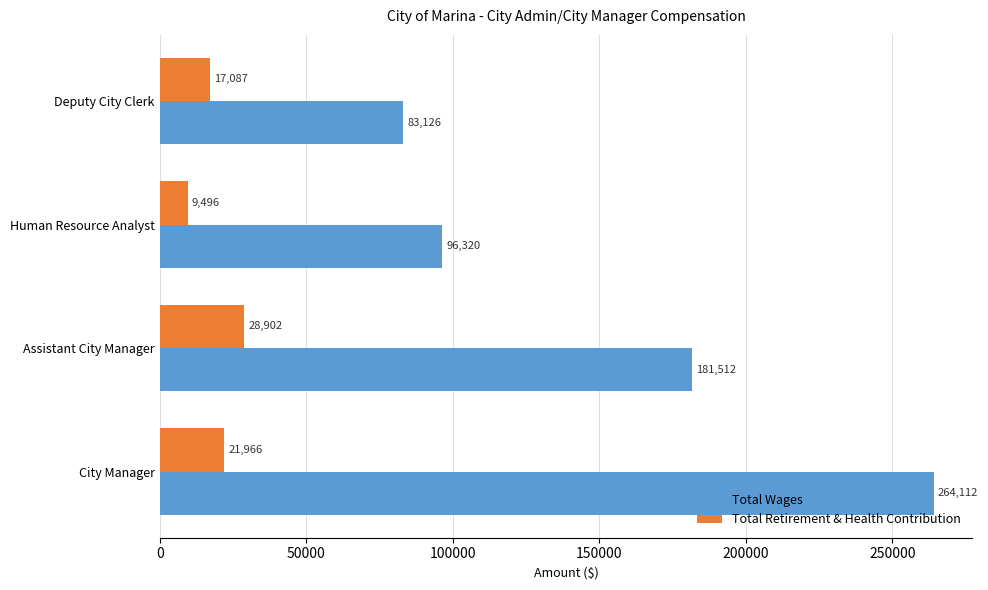

What is the difference between the highest and lowest values at Assistant City Manager?

152610